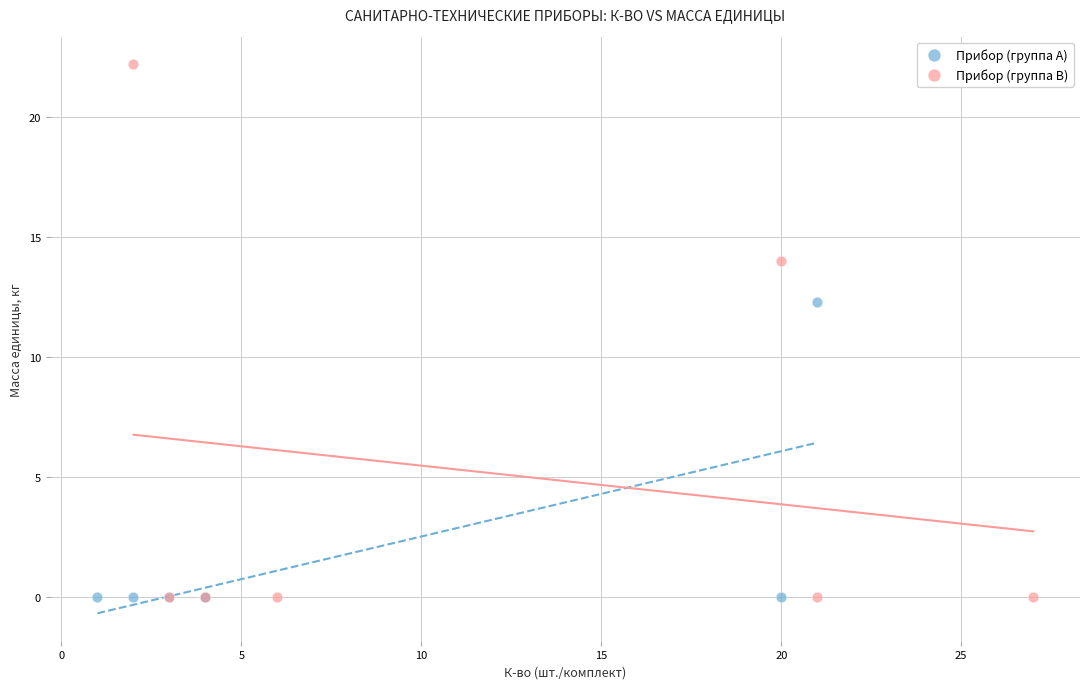

Which series reaches the maximum Y coordinate?

Прибор (группа B)